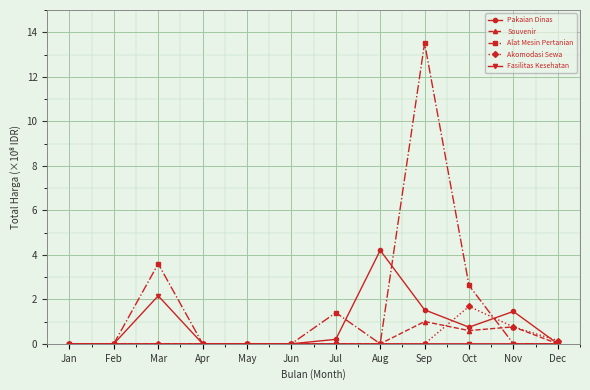

After their last crossing, which series has the higher values: Alat Mesin Pertanian or Akomodasi Sewa?

Akomodasi Sewa